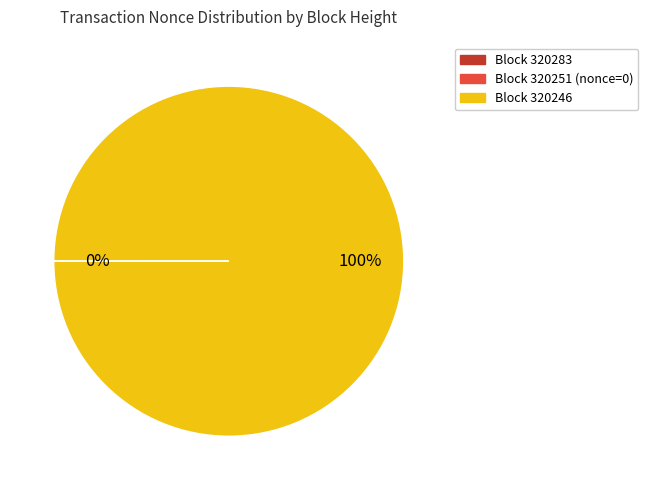

Is there a majority slice in this chart?

Yes